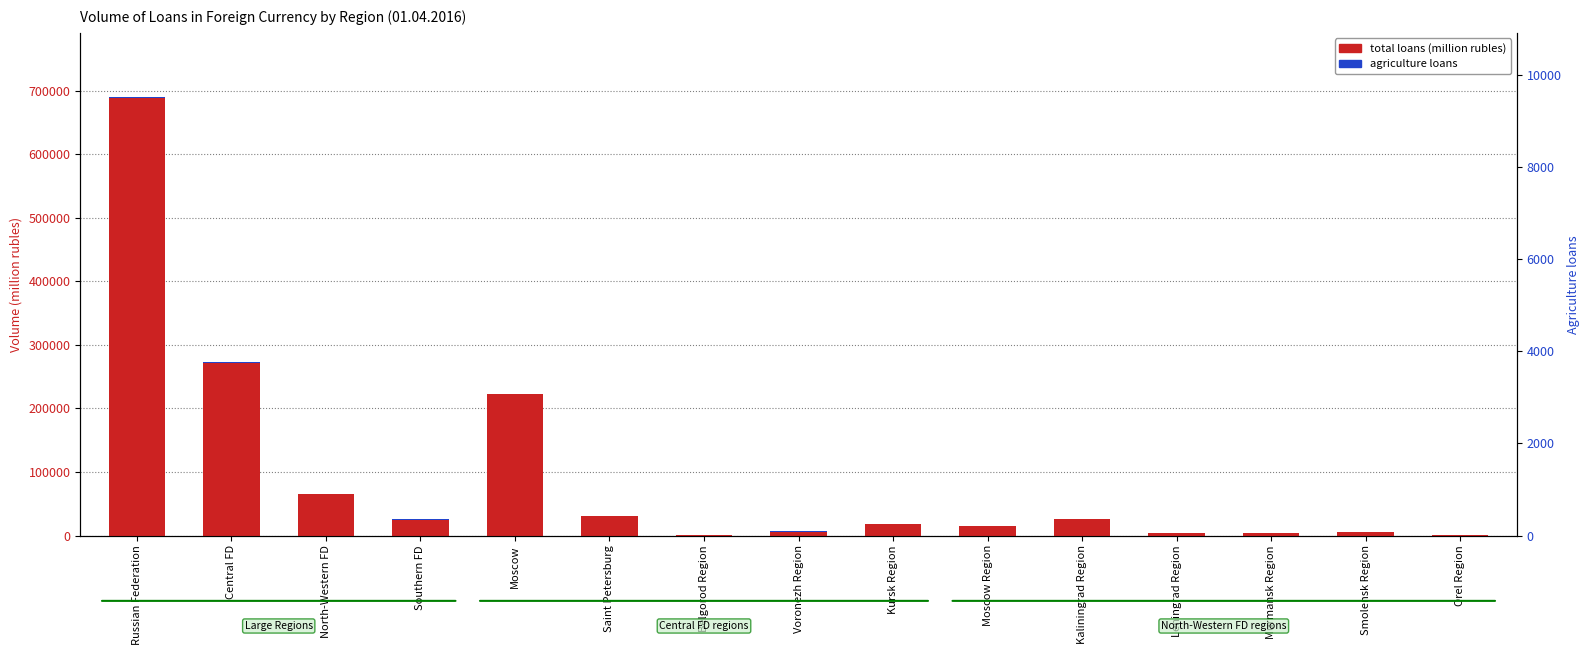

What position from the left is Saint Petersburg?

6